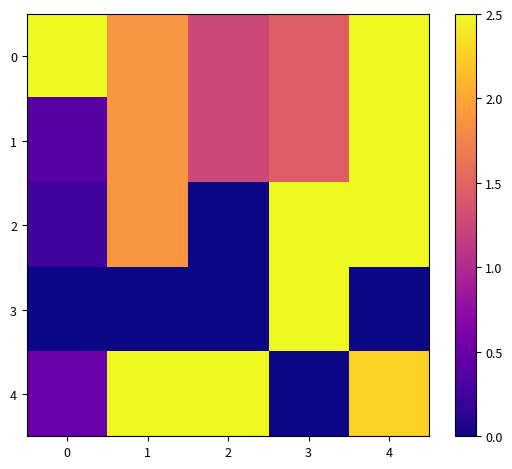

Rank the series by their maximum value, from highest to lowest.

0, 1, 2, 3, 4